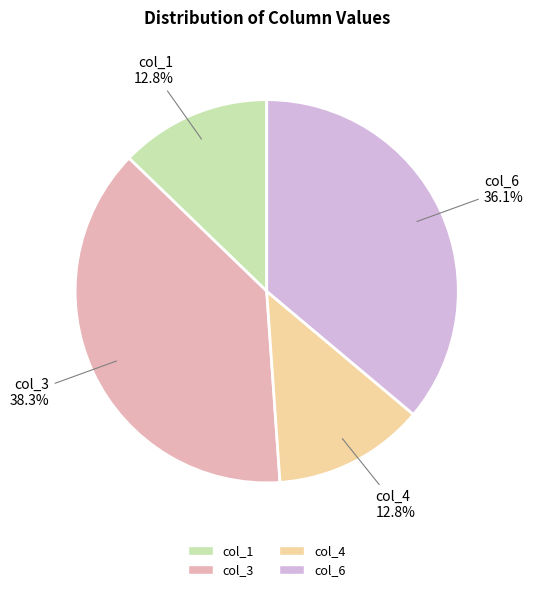

Is there any slice that represents more than half of the pie?

No